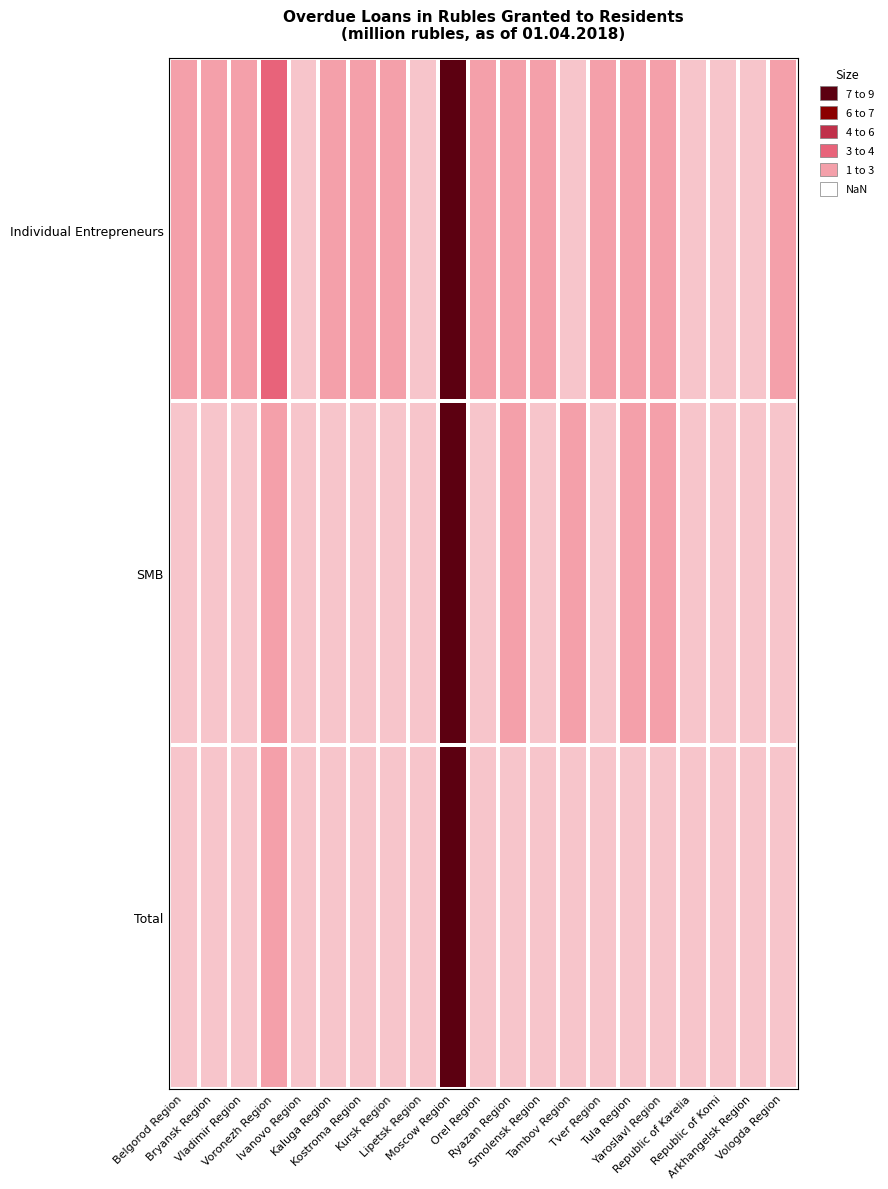

At how many categories does at least one series exceed 5?

1